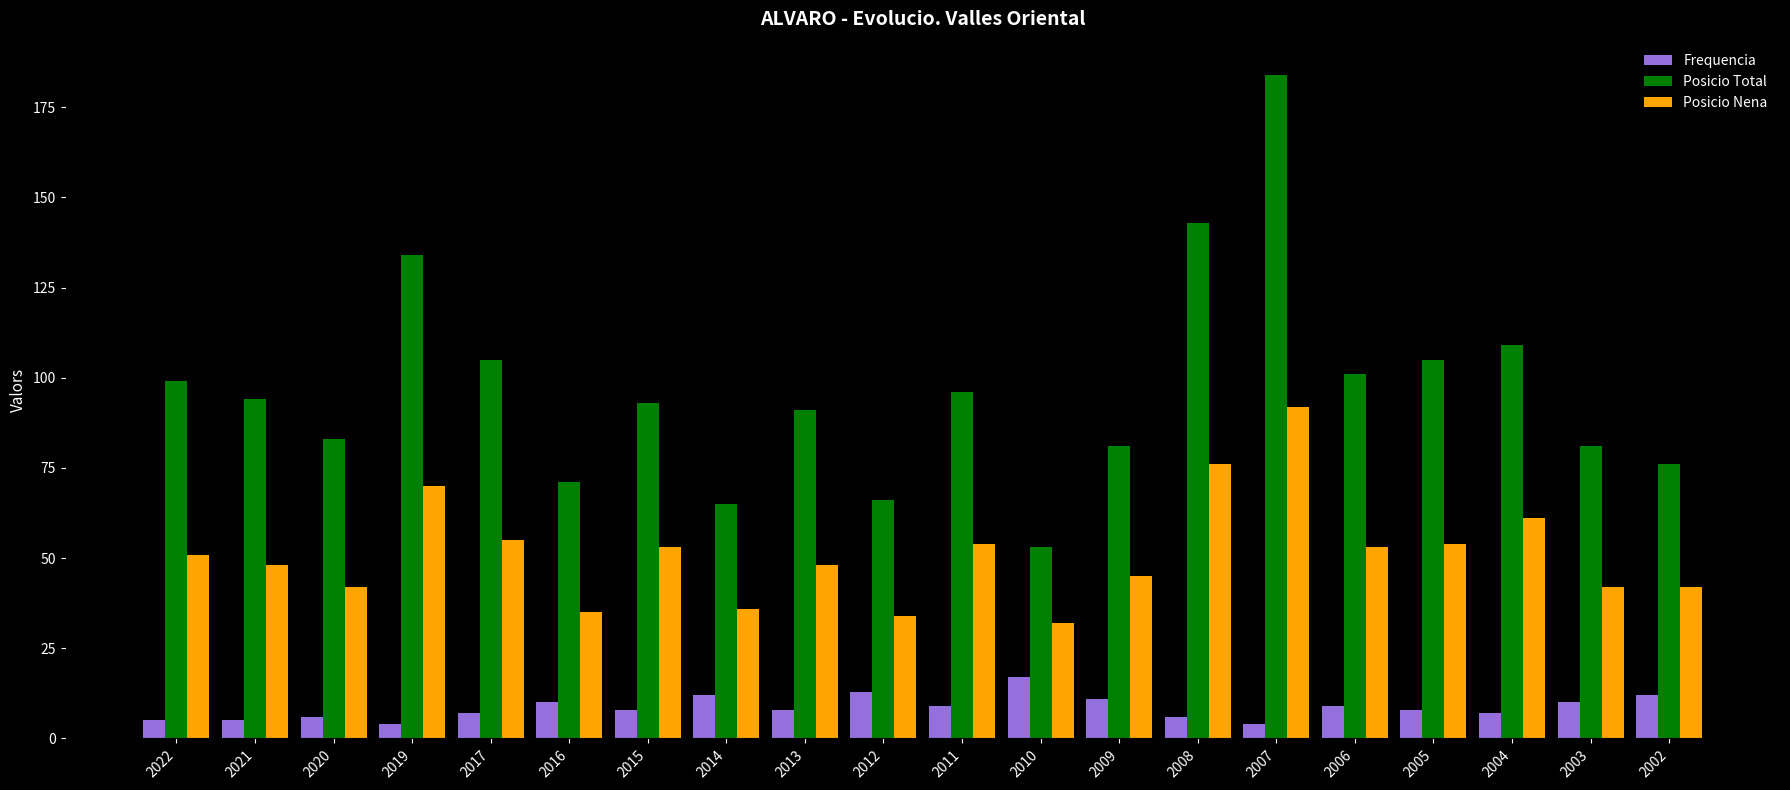

Which series changed the most between 2022 and 2014?

Posicio Total